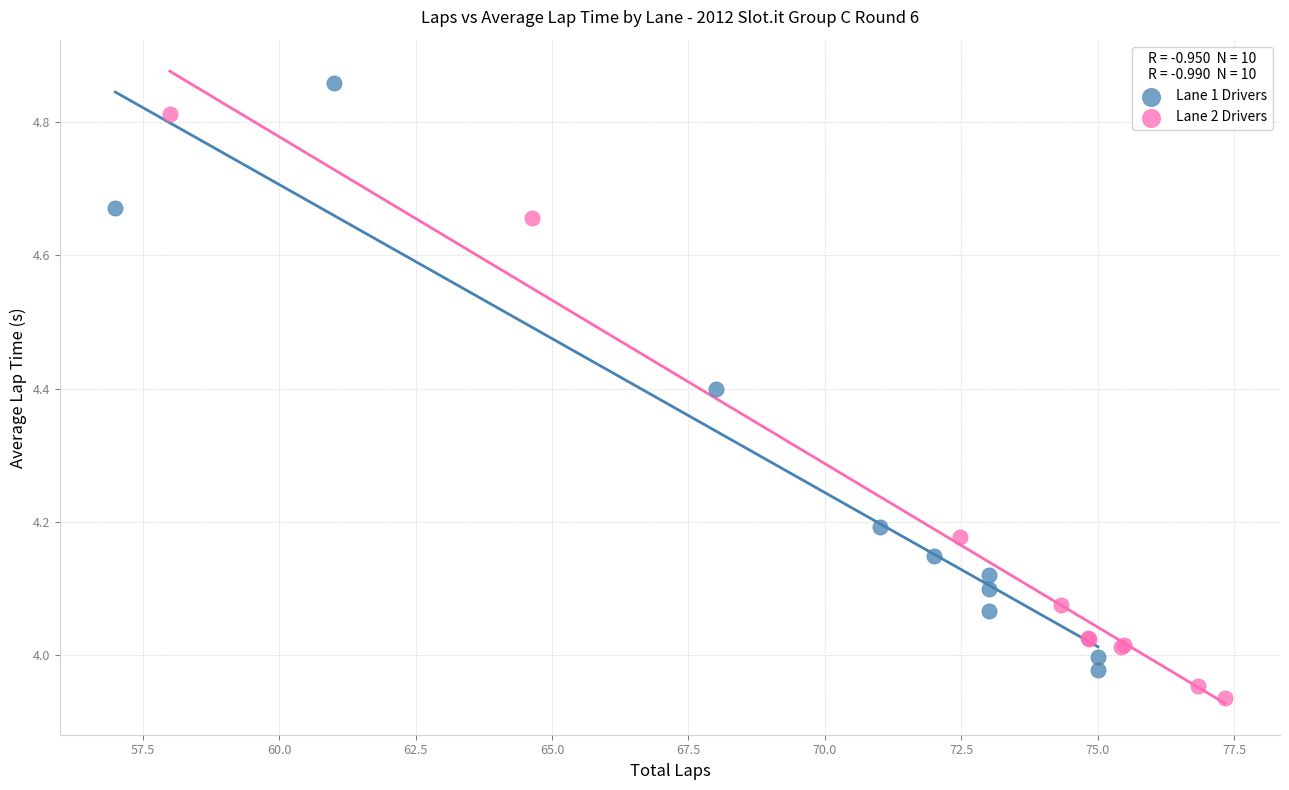

Which series reaches the maximum Y coordinate?

Lane 1 Drivers